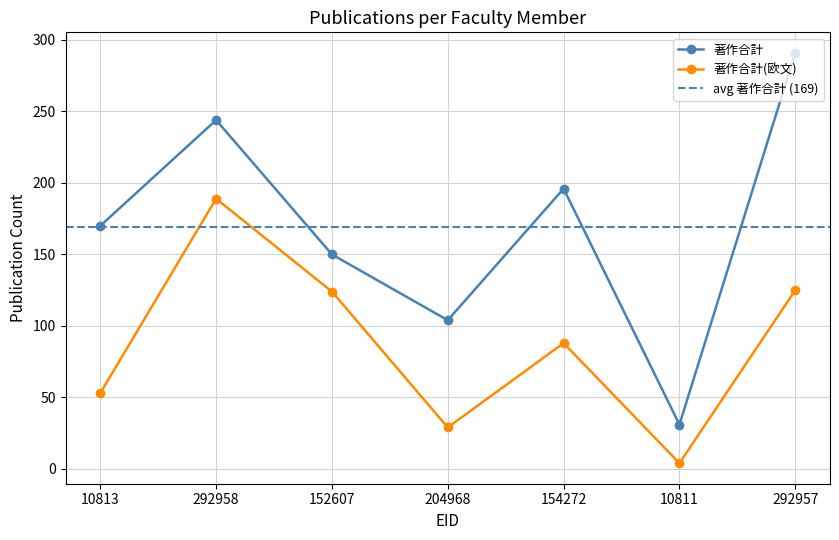

Reading left to right, what are all the values shown in this chart?

著作合計: 170	244	150	104	196	31	291
著作合計(欧文): 53	189	124	29	88	4	125